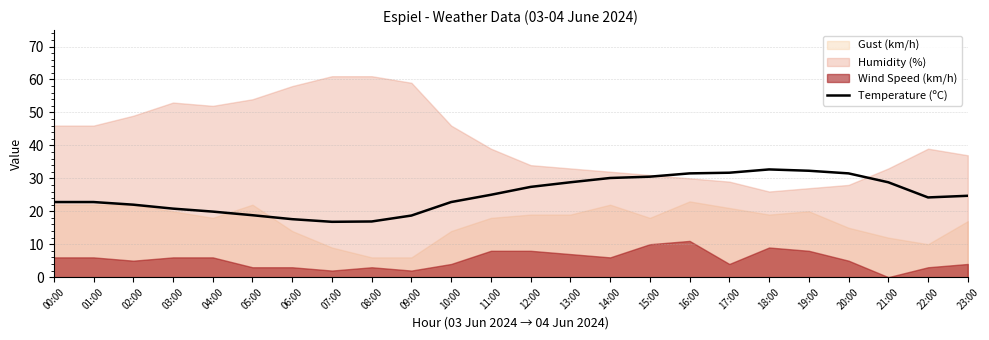

What is the label of the 12th point from the right?

12:00